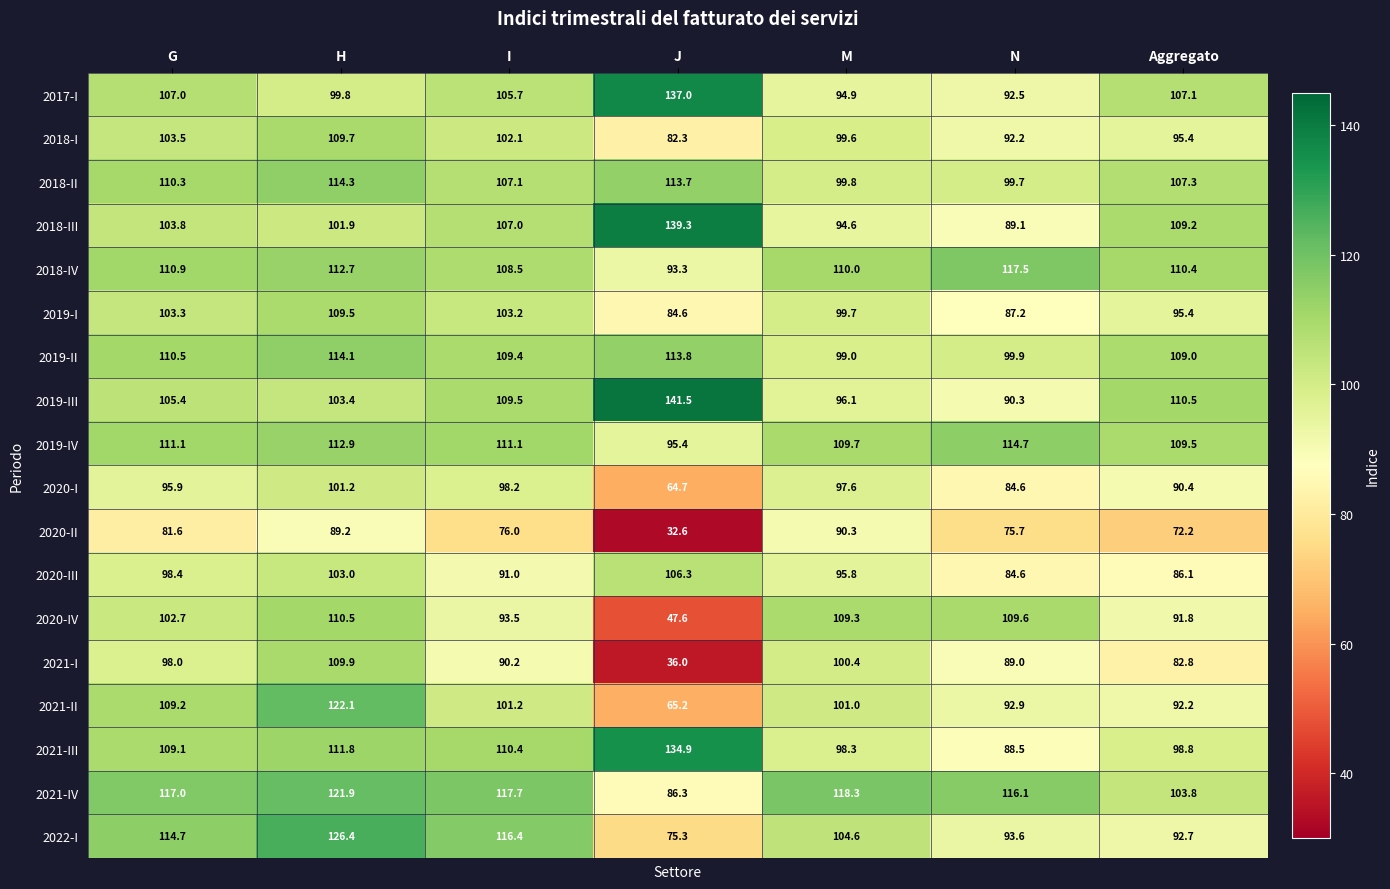

What is the total value across all series at M?

1819.0